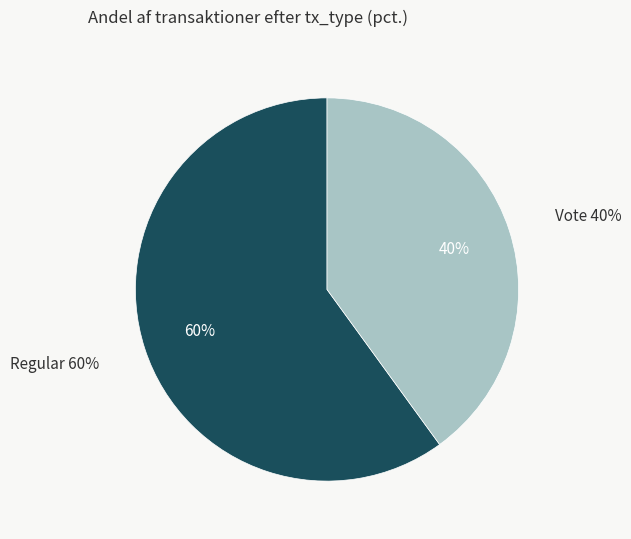

What is the largest slice in the pie chart?

Regular